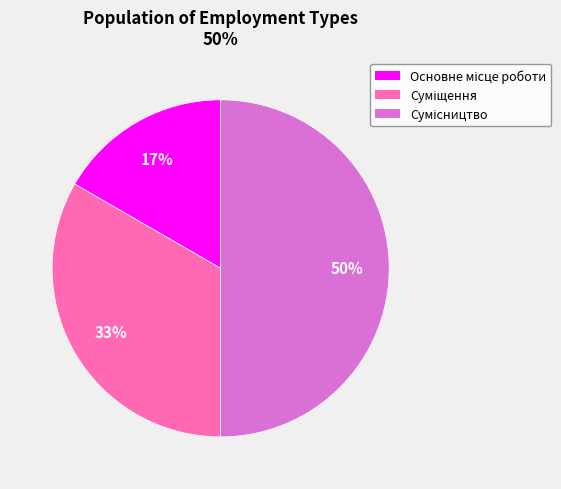

To the nearest percent, what is the average slice percentage?

33%